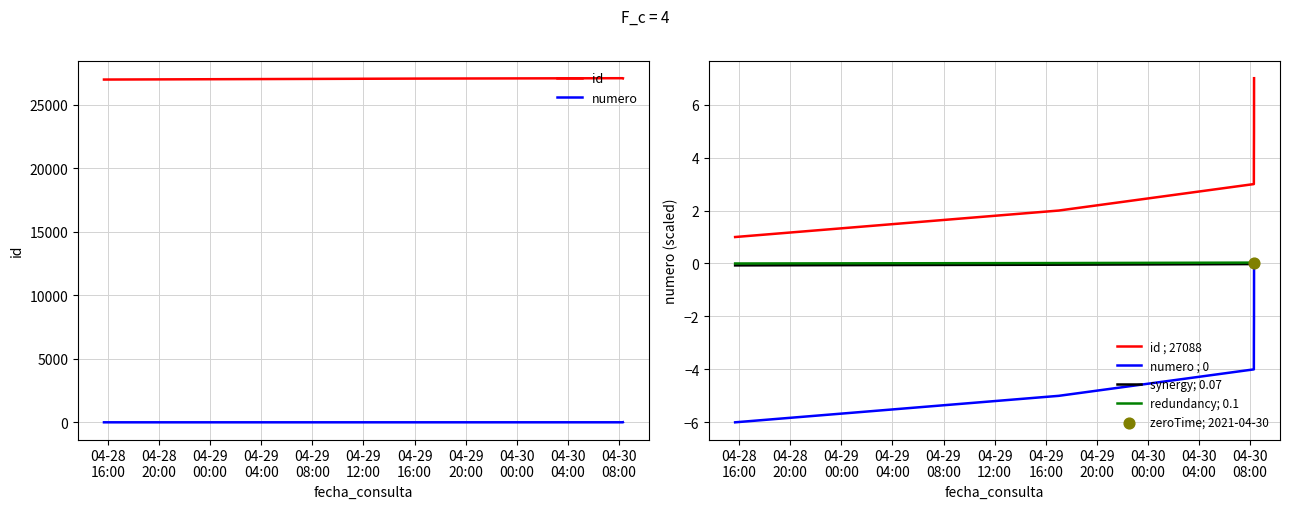

True or false: id ; 27088 and numero ; 0 intersect in this chart.

False